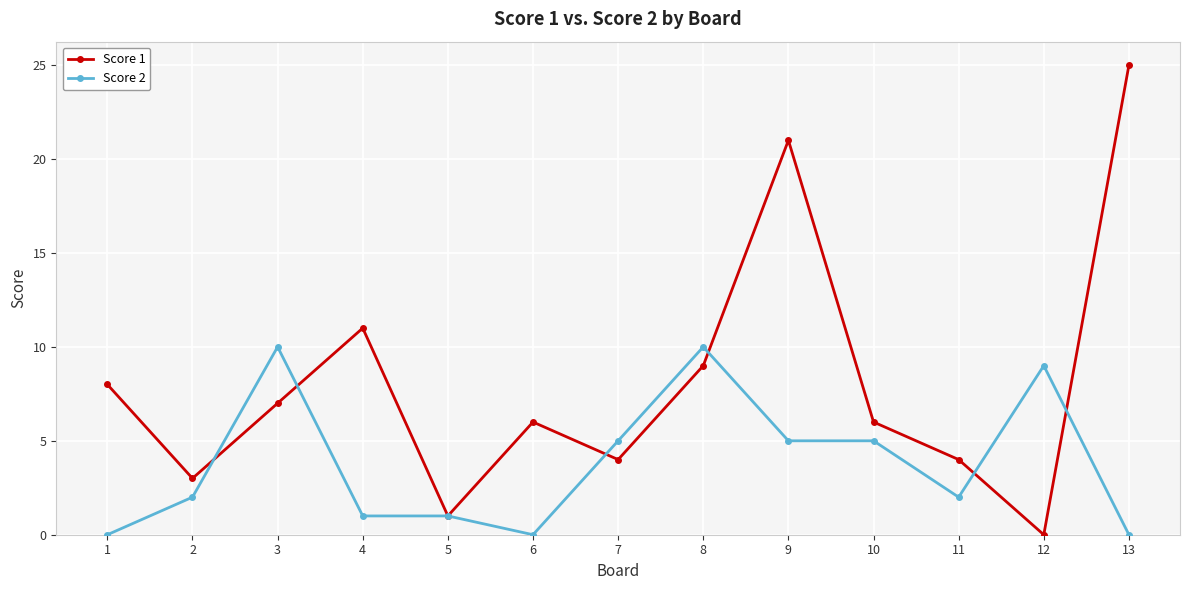

Between 4 and 9, which series saw the biggest shift?

Score 1